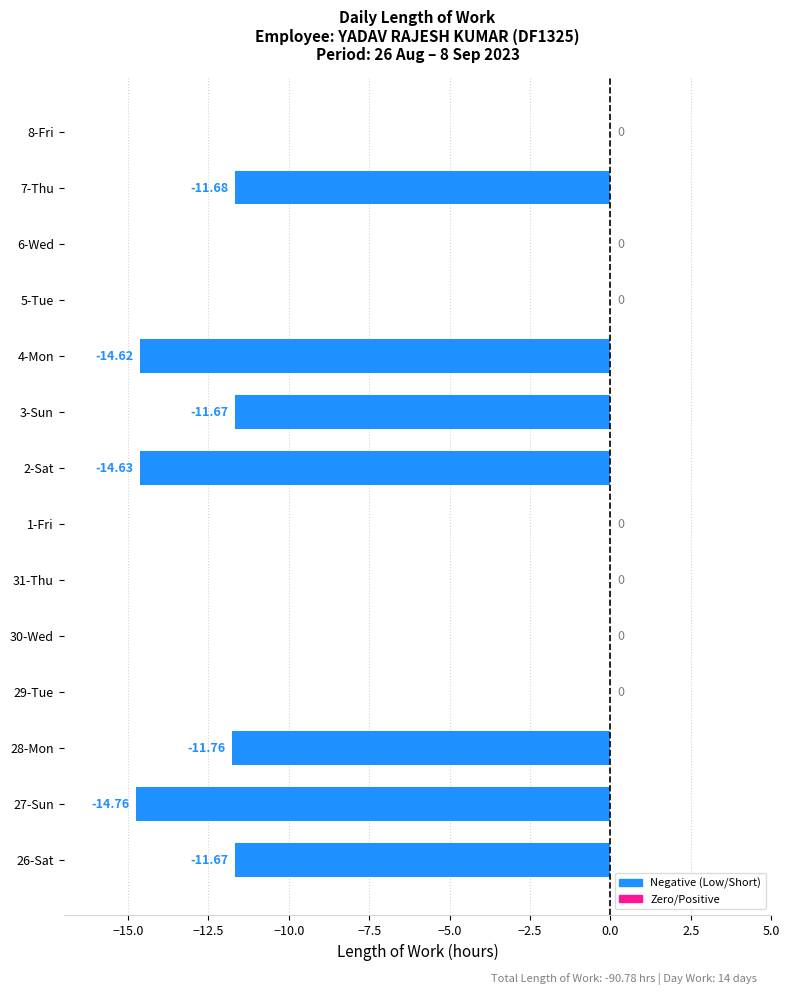

Which has a higher value, 28-Mon or 6-Wed?

6-Wed